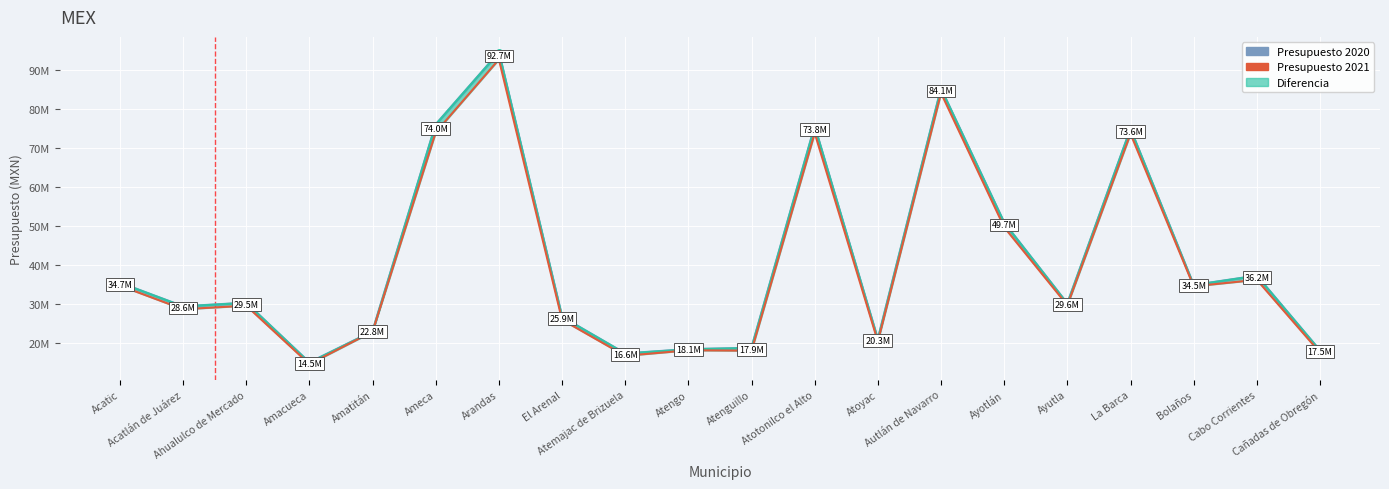

What is the label of the 14th point from the right?

Arandas